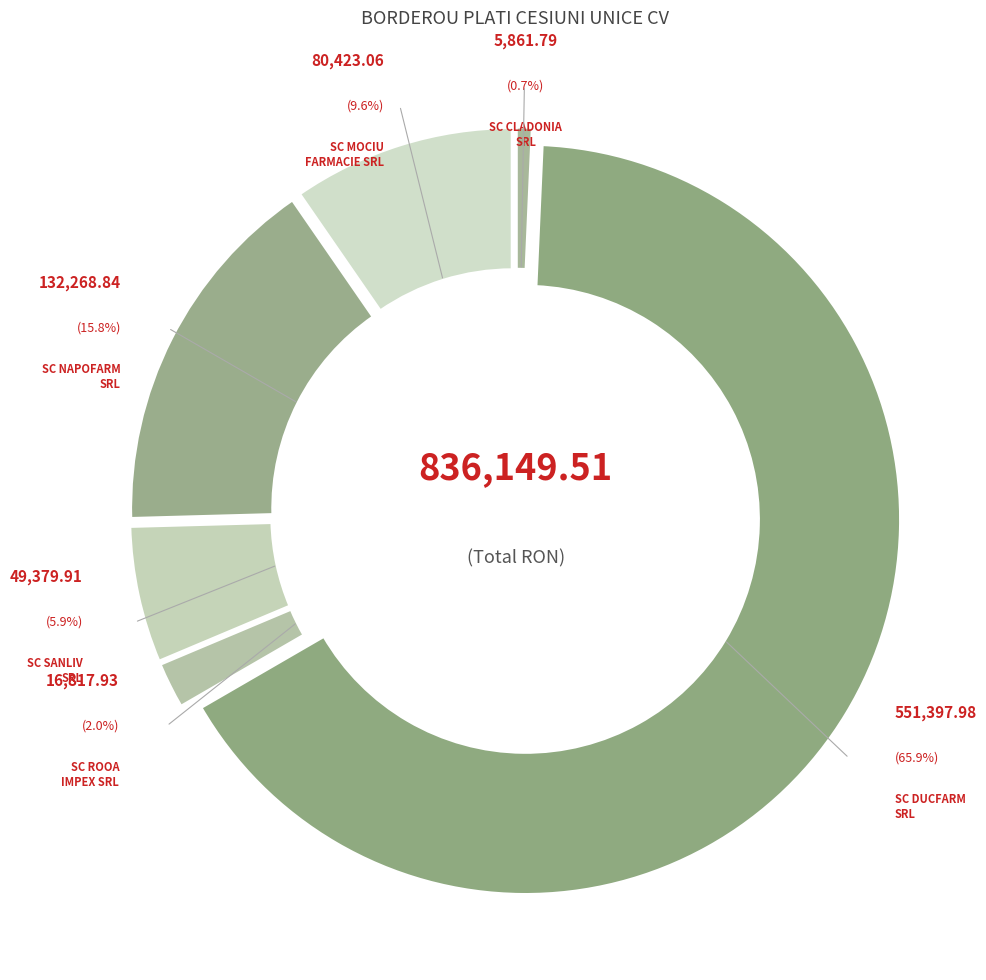

How many slices are in this pie chart?

6